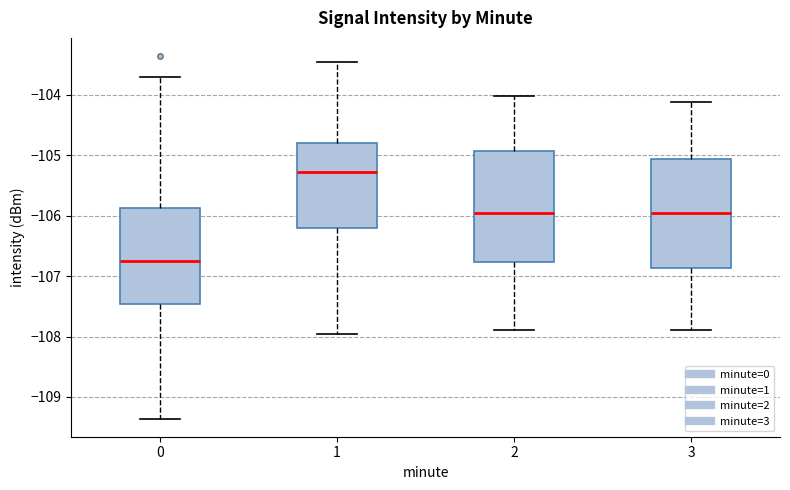

Reading left to right, transcribe this box plot: for each box, give where its median line is, the range the box spans, and where its two whiskers end, as read against the y-axis. The values are not printed on the chart, so give them approximately, as read against the axis.

0: median -106.8, box -107.5 to -105.9, whiskers -109.4 to -103.7
1: median -105.3, box -106.2 to -104.8, whiskers -107.9 to -103.5
2: median -106.0, box -106.8 to -104.9, whiskers -107.9 to -104.0
3: median -106.0, box -106.9 to -105.1, whiskers -107.9 to -104.1